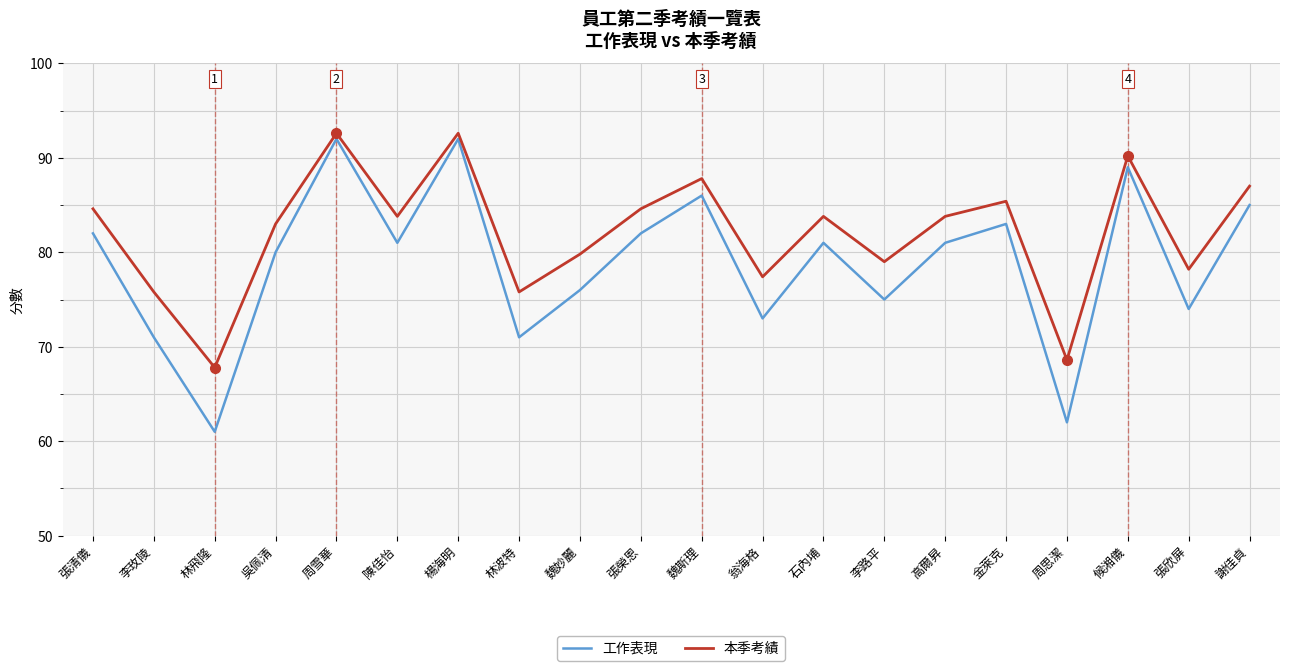

Reading left to right, list all the values displayed in this chart.

工作表現: 82.0	71.0	61.0	80.0	92.0	81.0	92.0	71.0	76.0	82.0	86.0	73.0	81.0	75.0	81.0	83.0	62.0	89.0	74.0	85.0
本季考績: 84.6	75.8	67.8	83.0	92.6	83.8	92.6	75.8	79.8	84.6	87.8	77.4	83.8	79.0	83.8	85.4	68.6	90.2	78.2	87.0